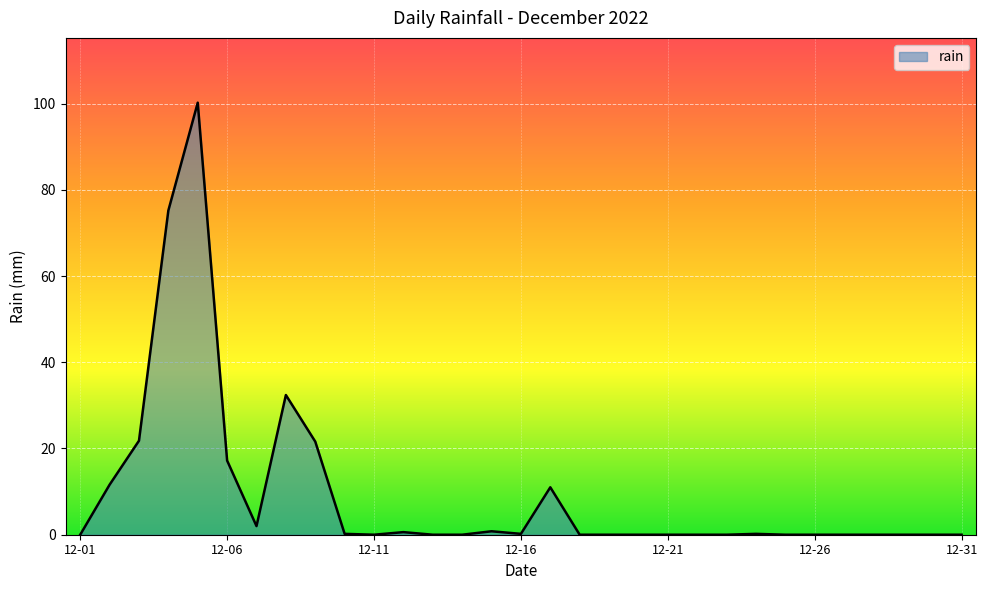

What is the difference between the maximum and minimum values?

100.2